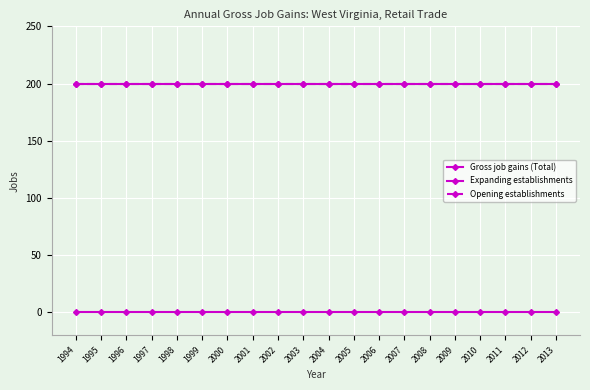

Which series changed the most between 1997 and 2005?

Gross job gains (Total)